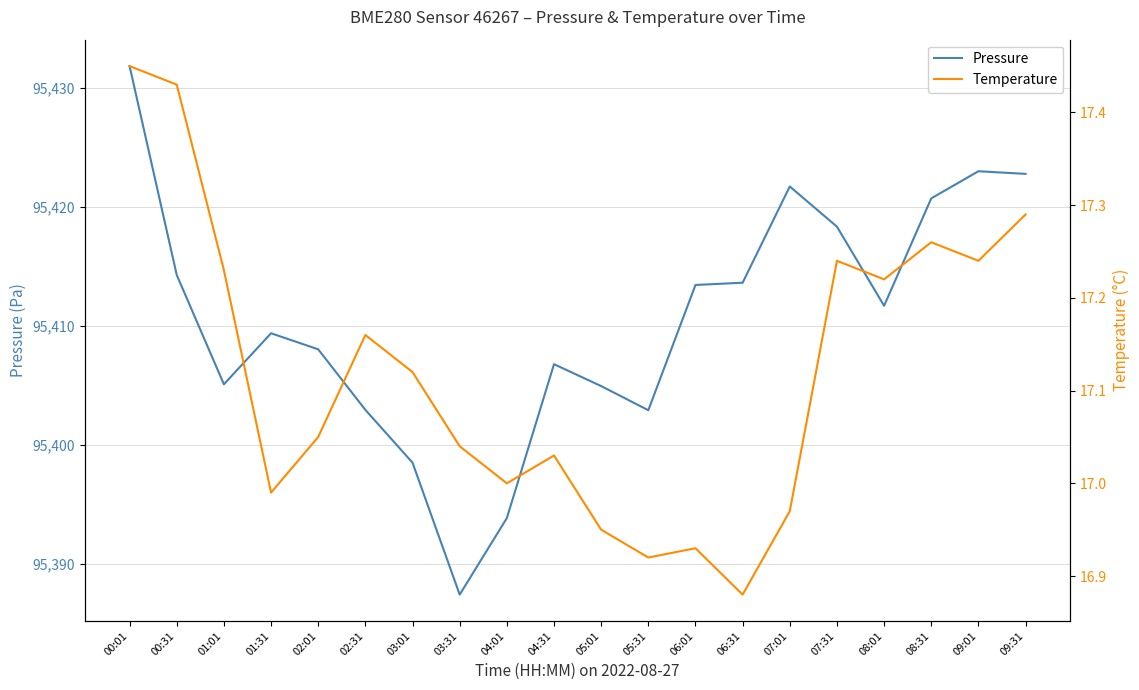

Reading left to right, transcribe all the data shown in this chart.

Pressure: 95431.8	95414.3	95405.1	95409.4	95408.0	95402.9	95398.5	95387.4	95393.8	95406.8	95404.9	95402.9	95413.4	95413.6	95421.7	95418.3	95411.7	95420.7	95423.0	95422.8
Temperature: 17.4	17.4	17.2	17.0	17.1	17.2	17.1	17.0	17.0	17.0	16.9	16.9	16.9	16.9	17.0	17.2	17.2	17.3	17.2	17.3